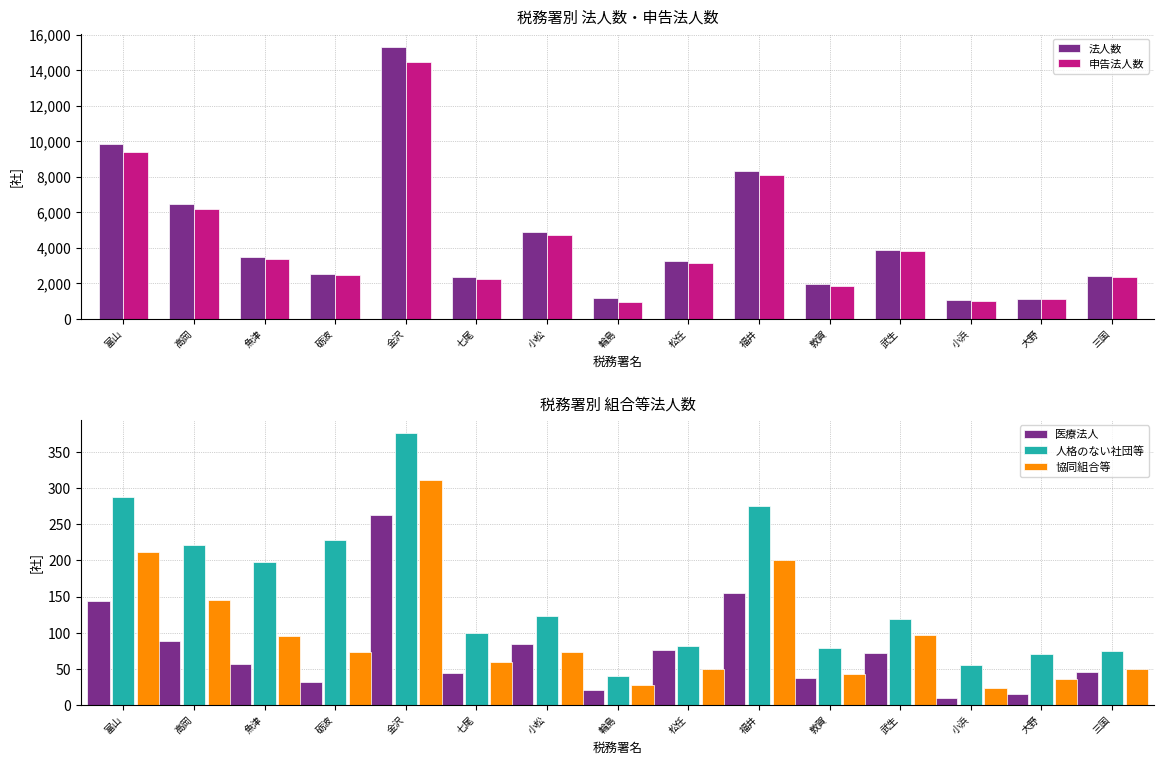

What is the total value across all series at 三国?

4956